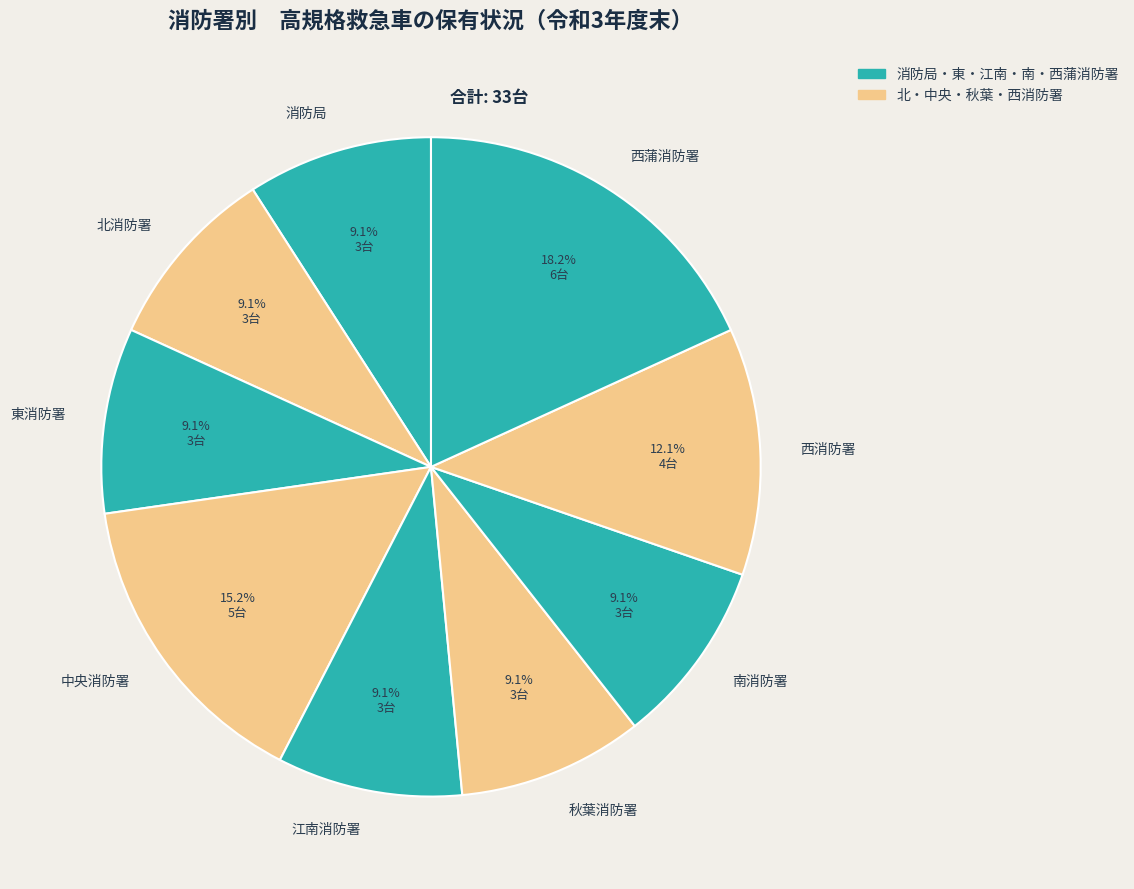

Which has a higher value, 消防局 or 中央消防署?

中央消防署